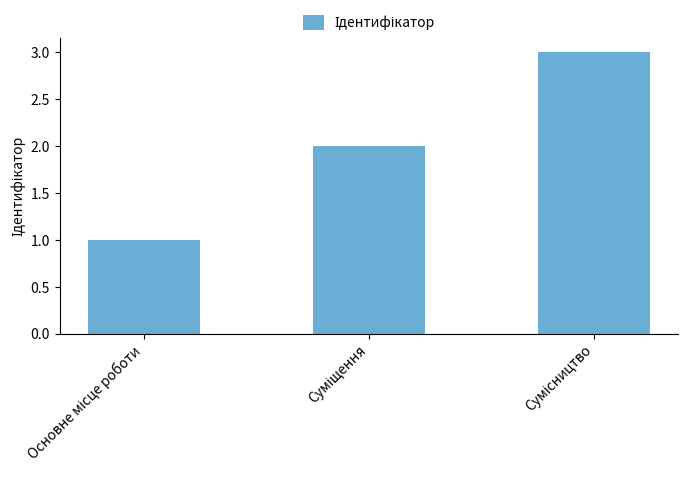

What is the greatest value displayed?

3